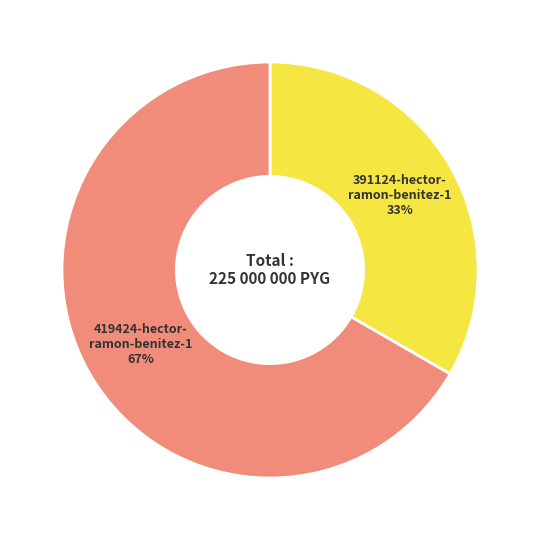

To the nearest percent, what is the average slice percentage?

50%